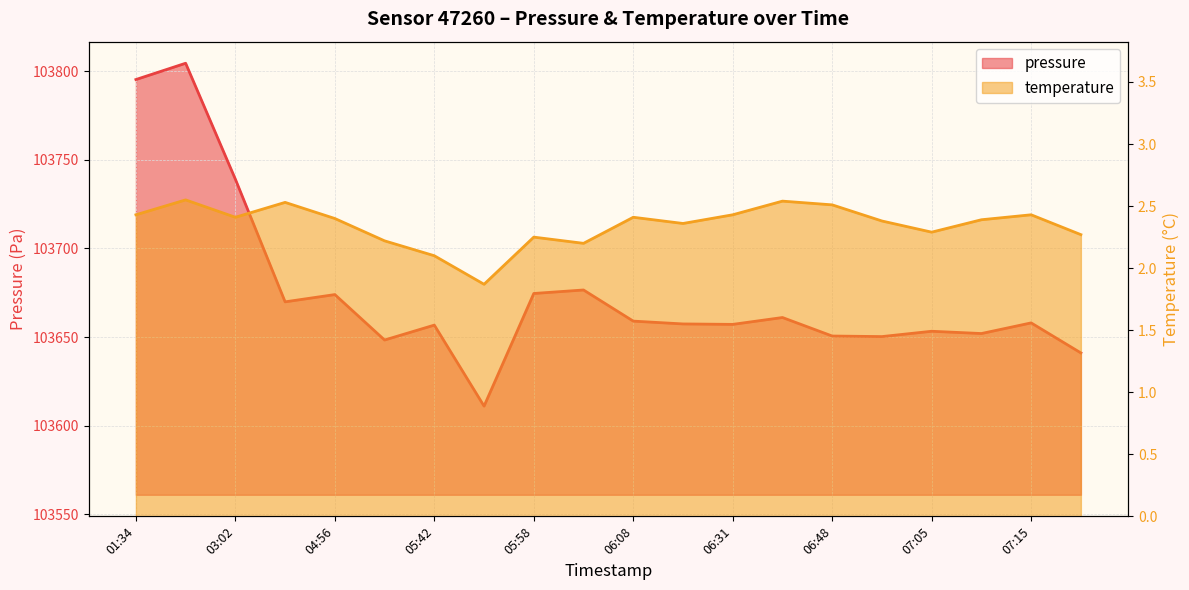

What position from the left is 06:43?

14